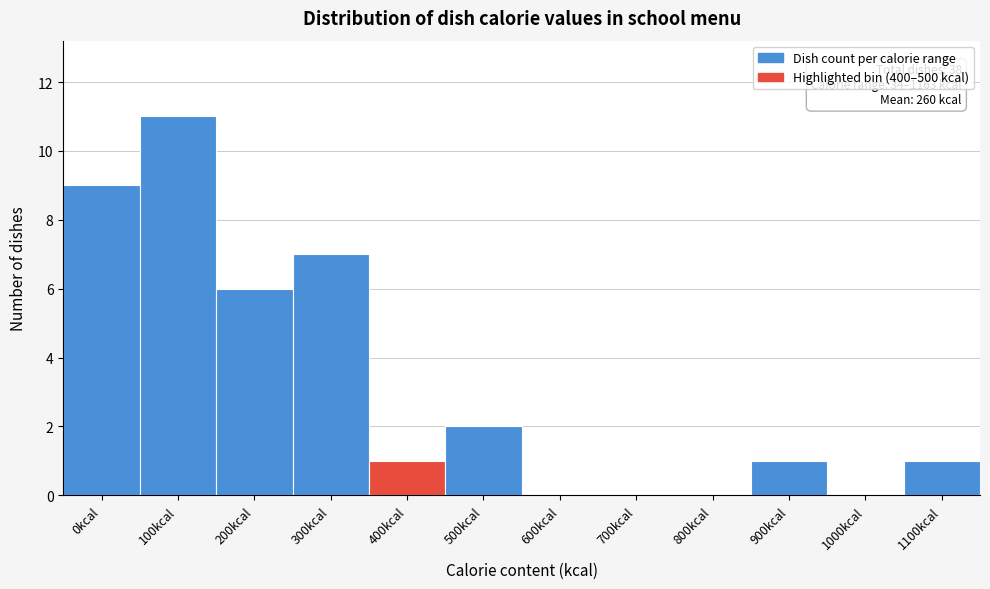

Reading right to left, what are all the values shown in this chart?

1100kcal=1	1000kcal=0	900kcal=1	800kcal=0	700kcal=0	600kcal=0	500kcal=2	400kcal=1	300kcal=7	200kcal=6	100kcal=11	0kcal=9